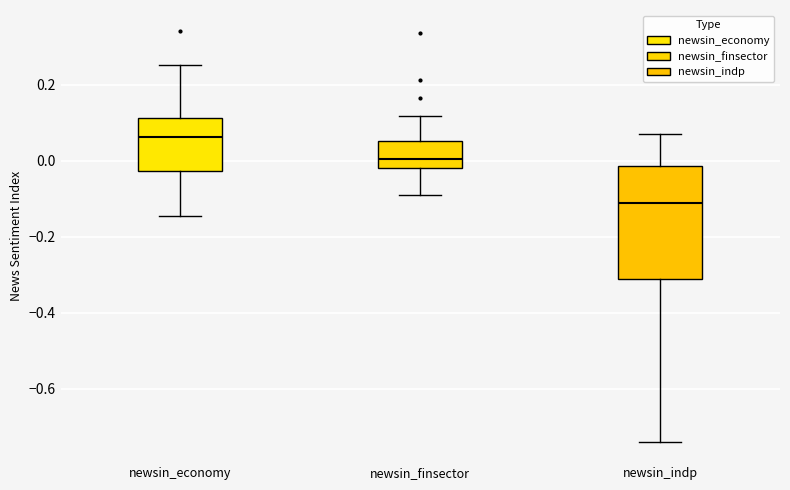

Reading left to right, transcribe this box plot: for each box, give where its median line is, the range the box spans, and where its two whiskers end, as read against the y-axis. The values are not printed on the chart, so give them approximately, as read against the axis.

newsin_economy: median 0.06, box -0.02 to 0.12, whiskers -0.14 to 0.26
newsin_finsector: median 0.00, box -0.02 to 0.06, whiskers -0.10 to 0.12
newsin_indp: median -0.12, box -0.32 to -0.02, whiskers -0.74 to 0.06